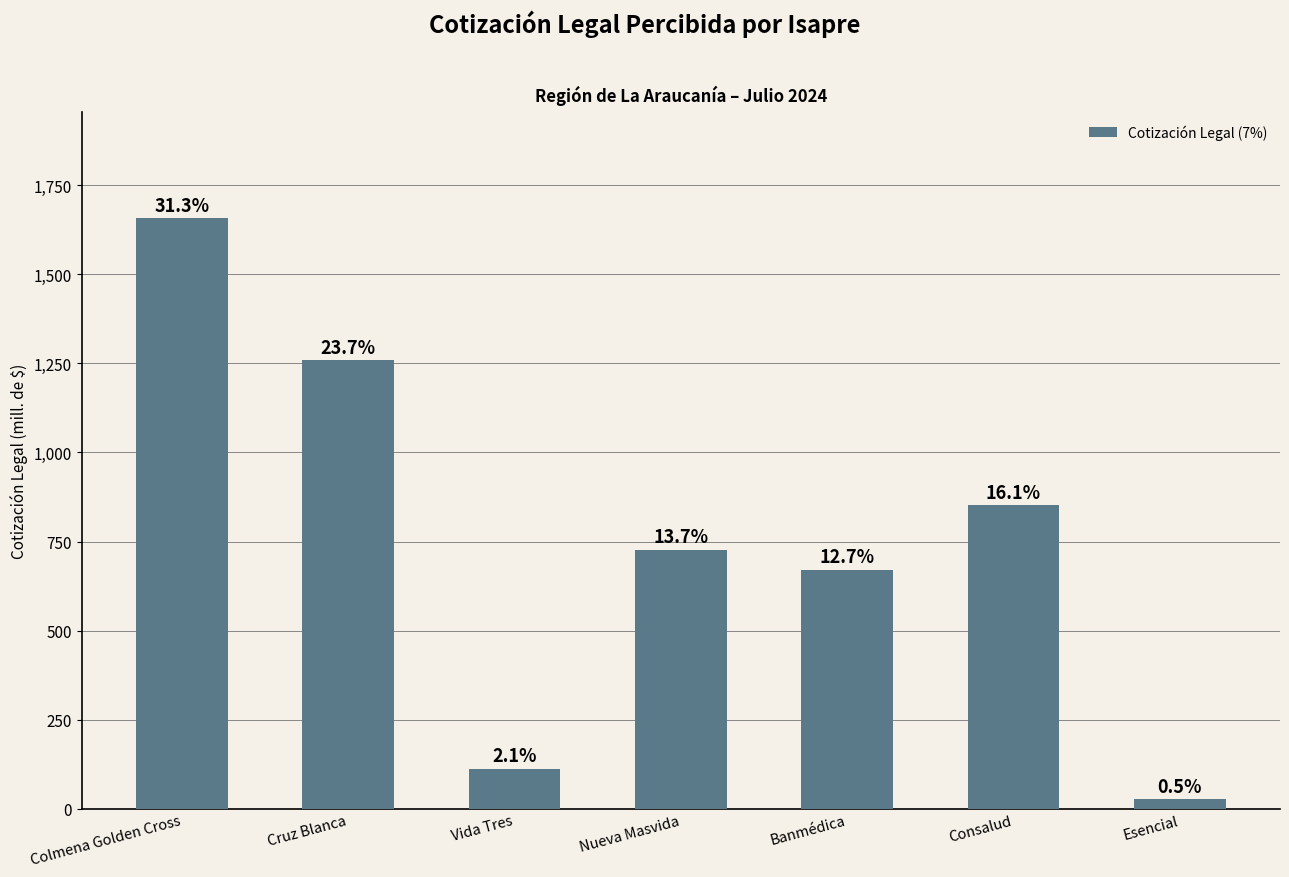

What position from the right is Nueva Masvida?

4